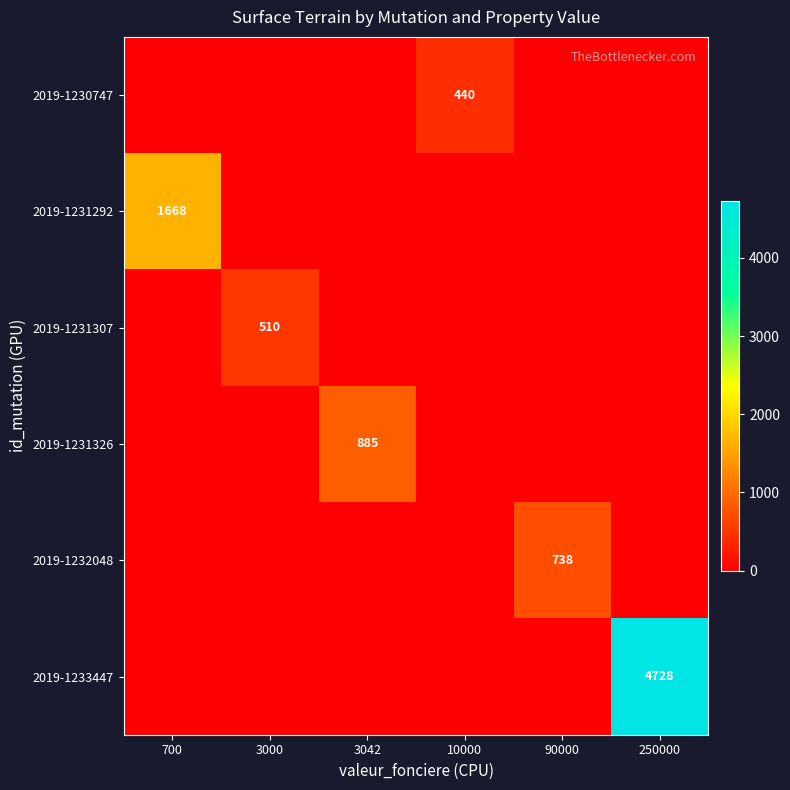

Is it true that 2019-1233447 equals 2733 at 250000?

False